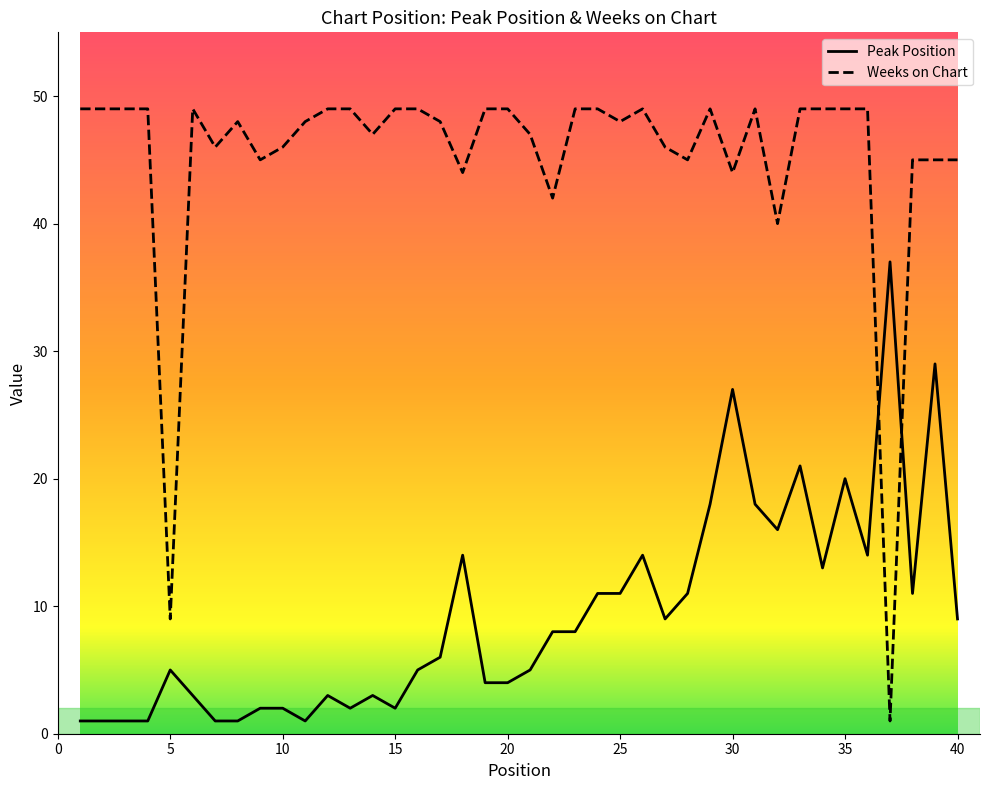

Which series has the largest total across all categories?

Weeks on Chart